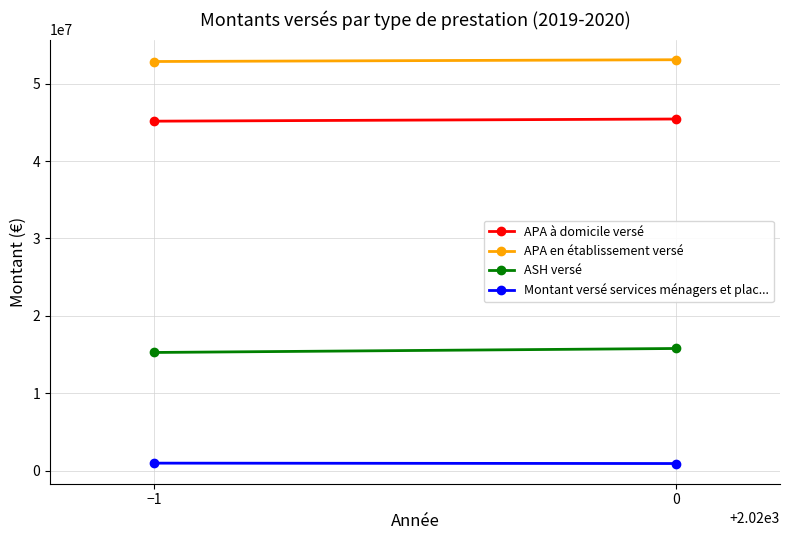

Which series changed the most between −1 and 0?

ASH versé